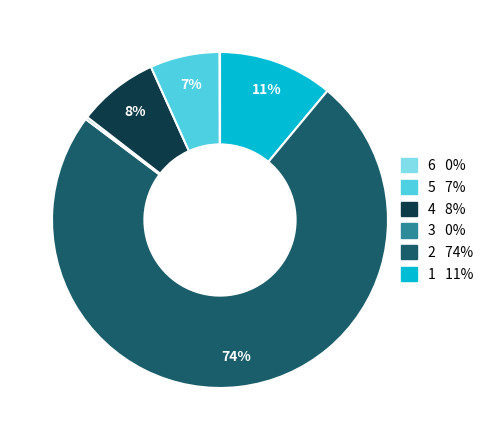

To the nearest percent, what is the difference between the largest and smallest slice percentages?

74%